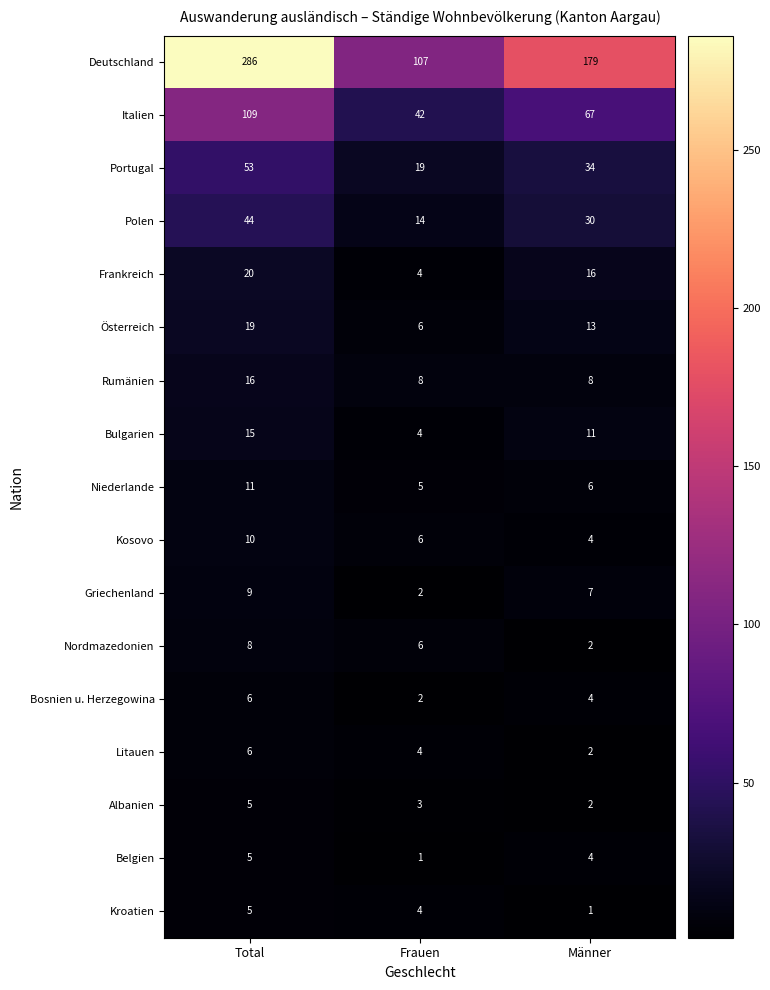

At which category does the chart reach its peak across all series?

Total